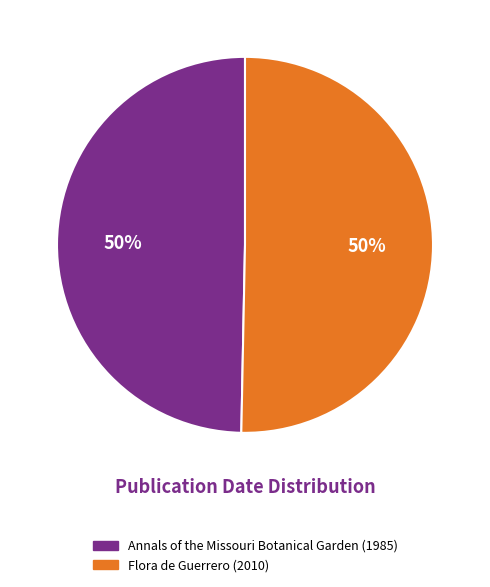

What is the ratio of the value at Annals of the Missouri Botanical Garden (1985) to the value at Flora de Guerrero (2010)?

1.0